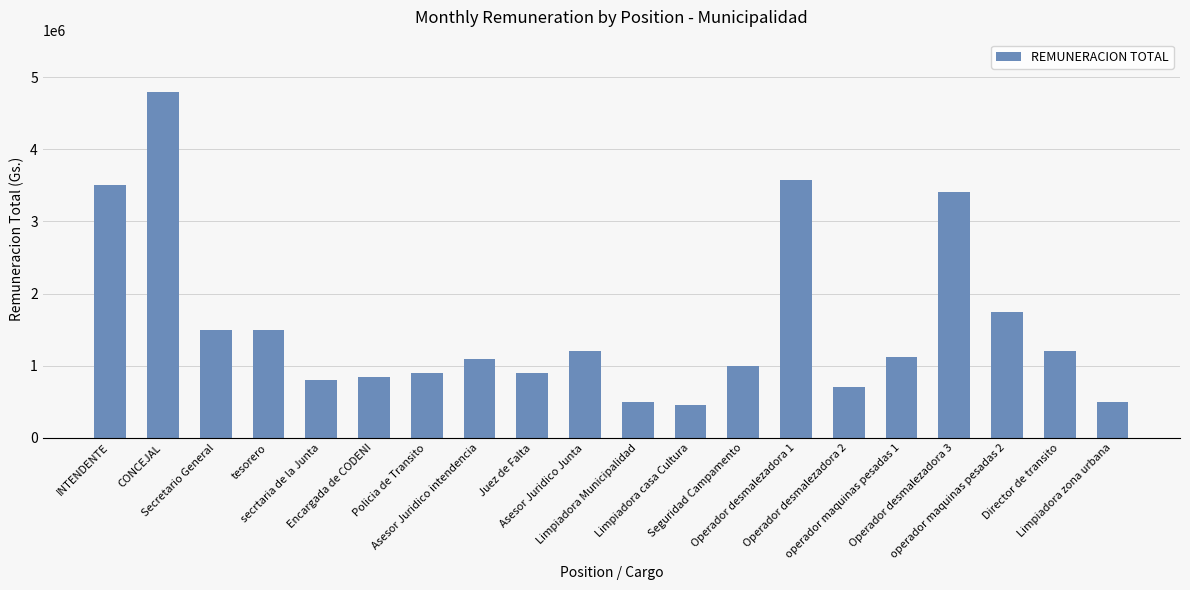

What is the smallest value displayed?

450000